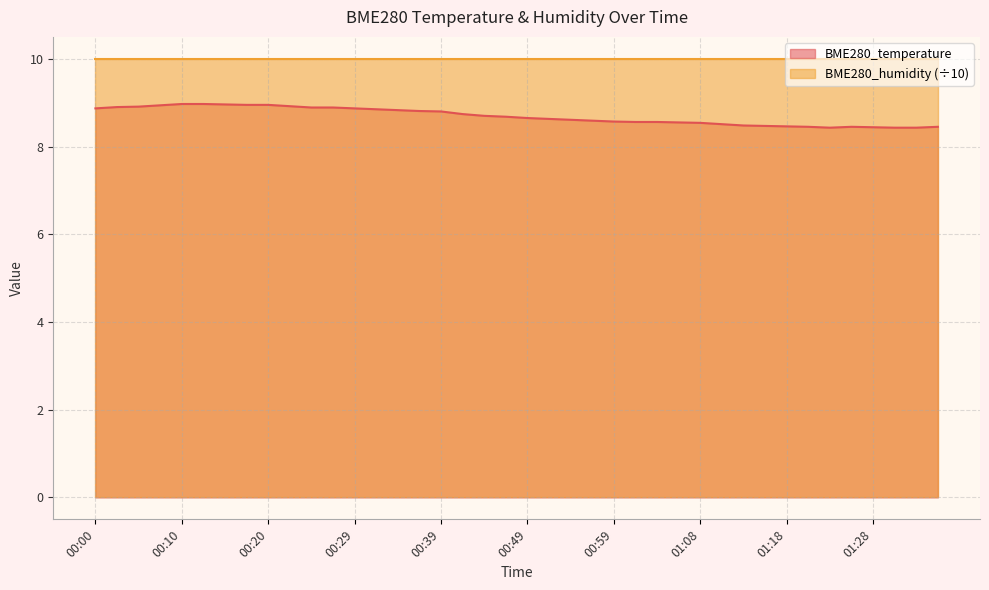

How many data points does each series have?

40